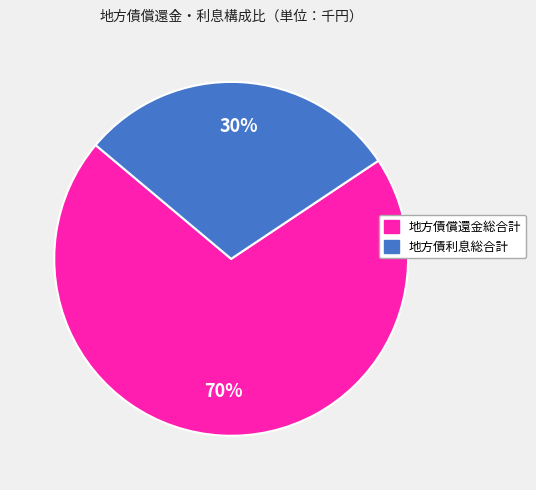

Does any single category account for the majority?

Yes